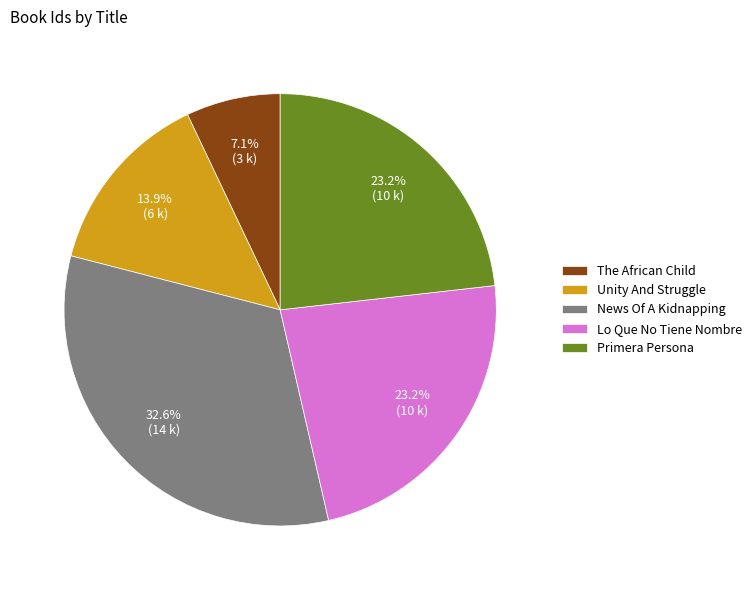

Is it true that Lo Que No Tiene Nombre is 17% of the pie?

False